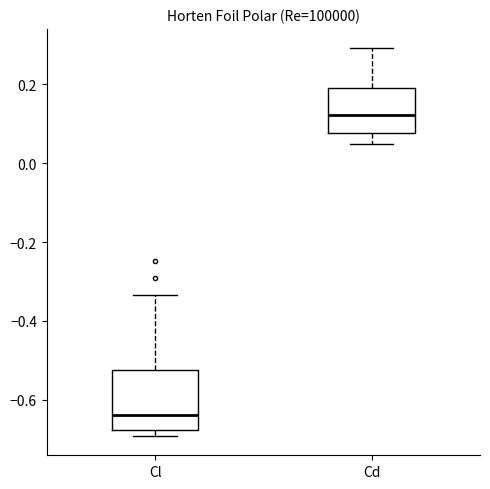

Where is the lower edge of the box for Cd on the y-axis? The values are not printed on the chart, so give them approximately, as read against the axis.

0.08